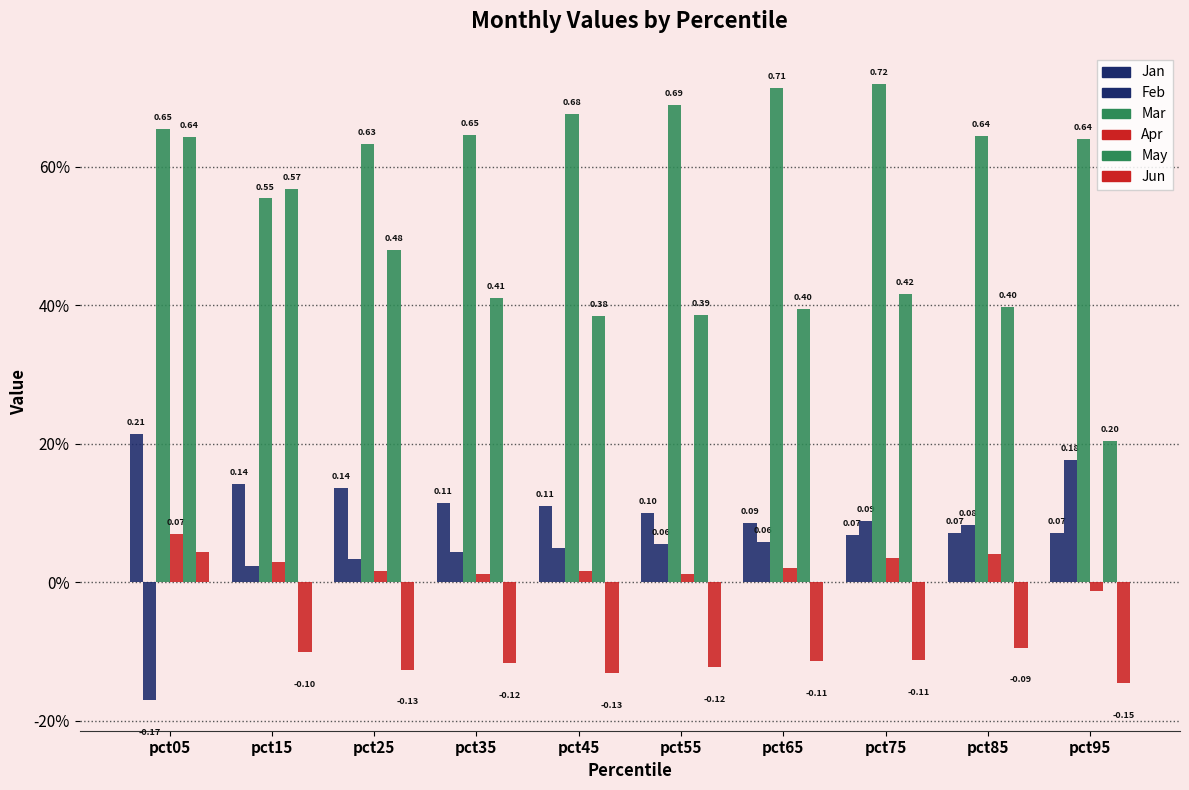

What is the spread (max minus min) of values at pct55?

0.8